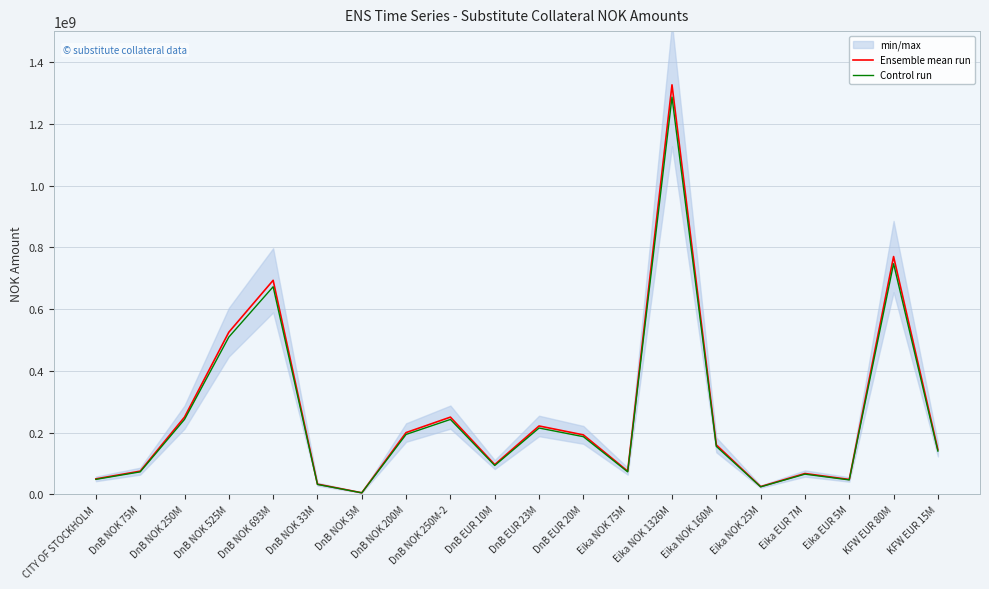

Is this an area chart (filled region under the line)?

No